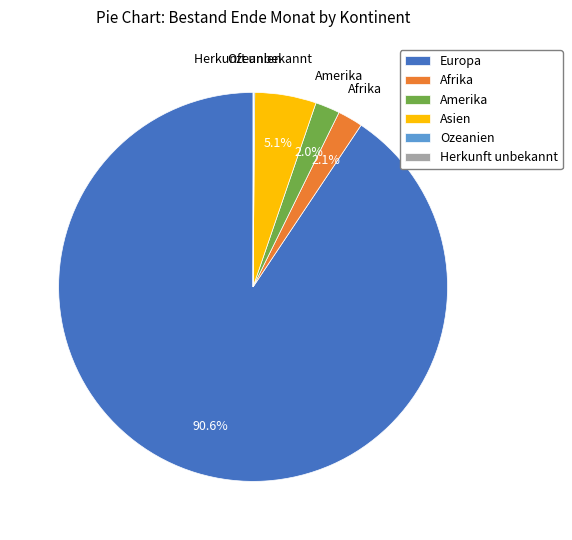

Combined, do Asien and Amerika account for over 50%?

No